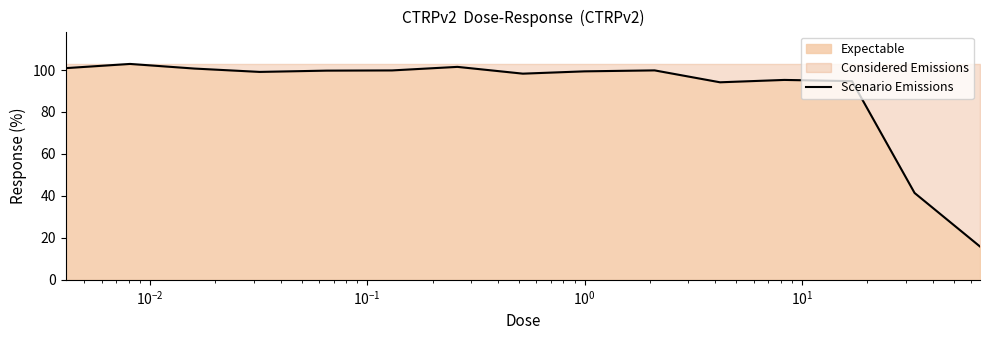

Count the number of data series in this chart.

1